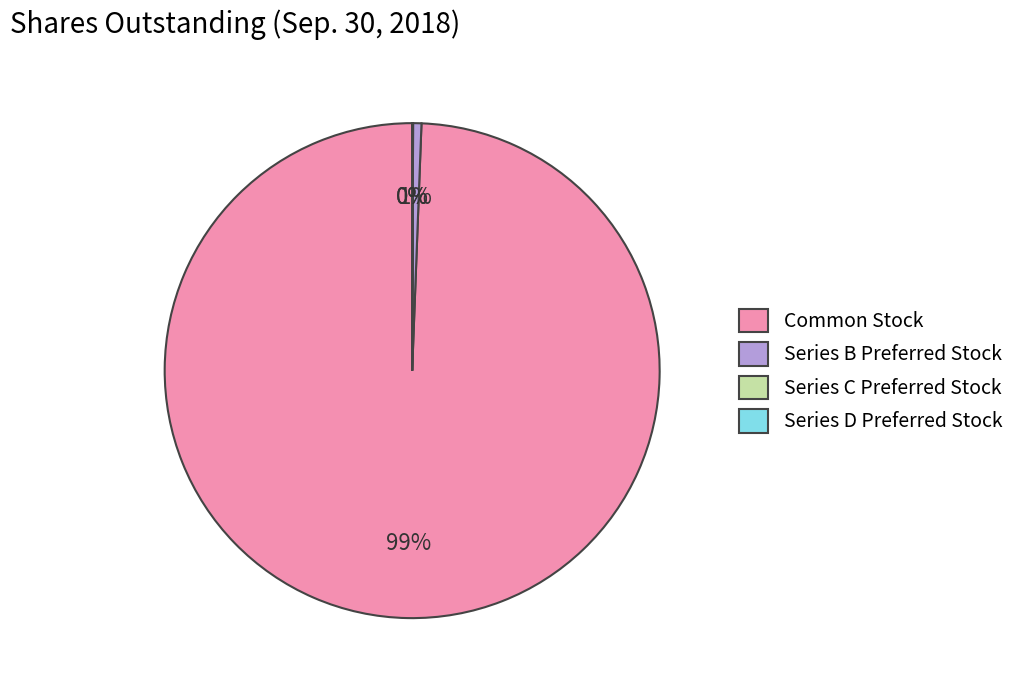

Does Series B Preferred Stock account for over 50% of the chart?

No